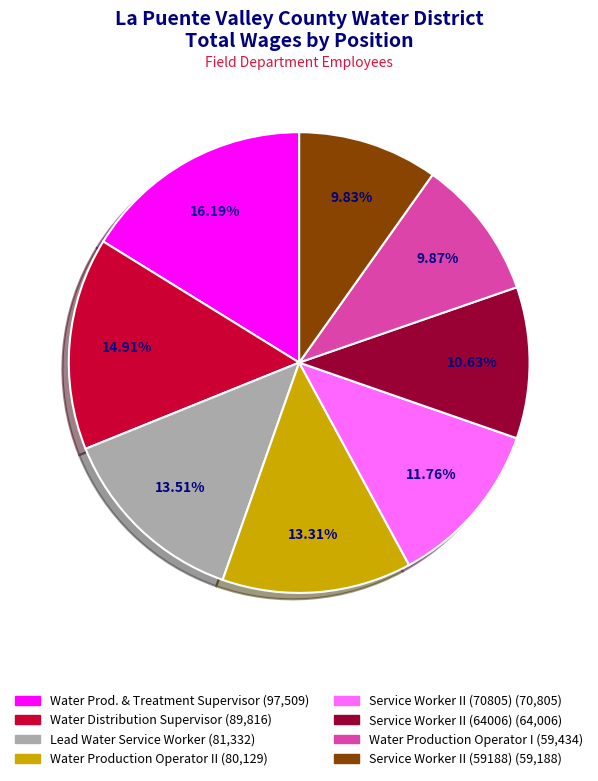

How many segments does this pie chart have?

8